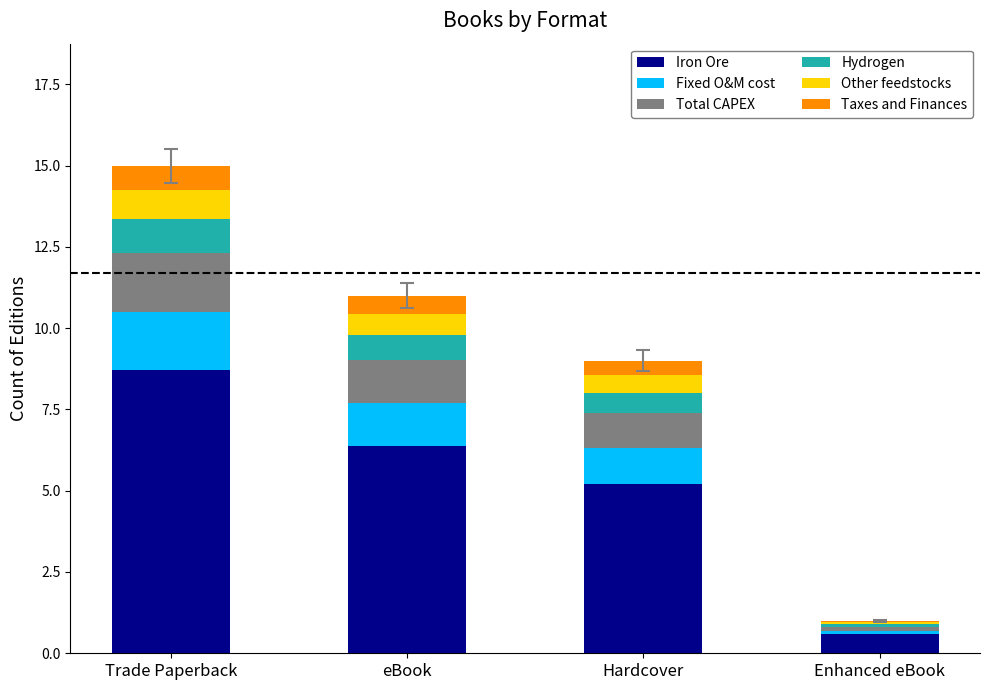

Is it true that Iron Ore equals 3.1 at Hardcover?

False